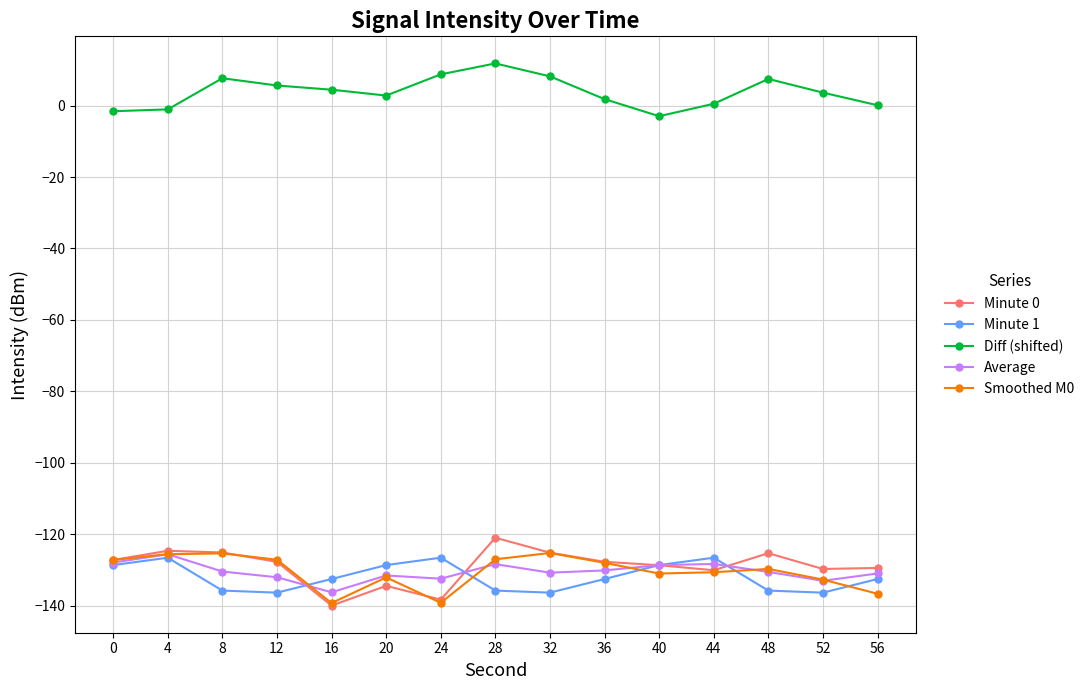

What is the spread (max minus min) of values at 8?

143.5